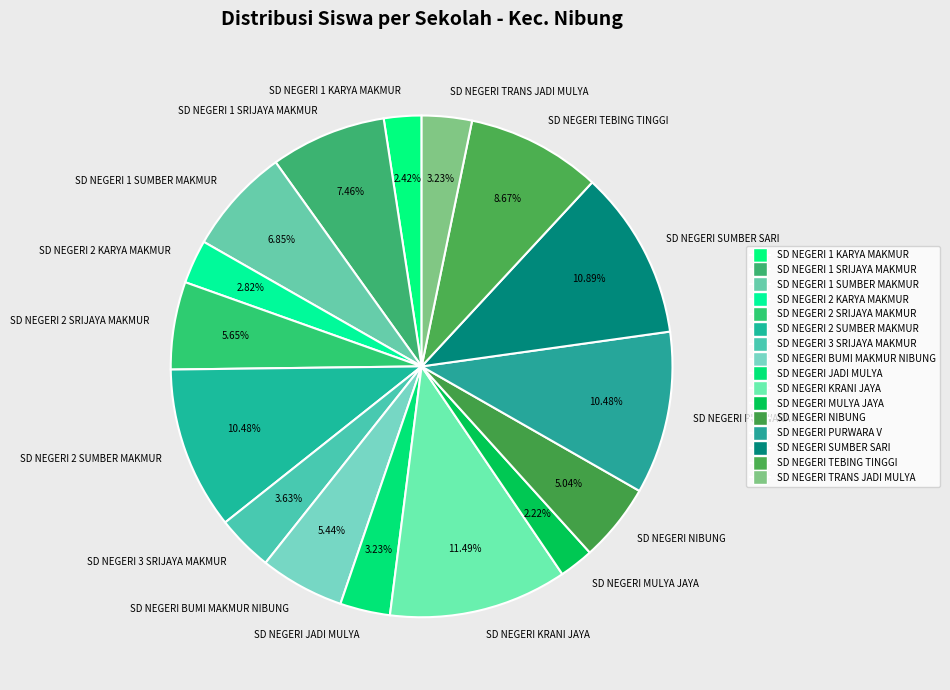

Which slice is the largest?

SD NEGERI KRANI JAYA